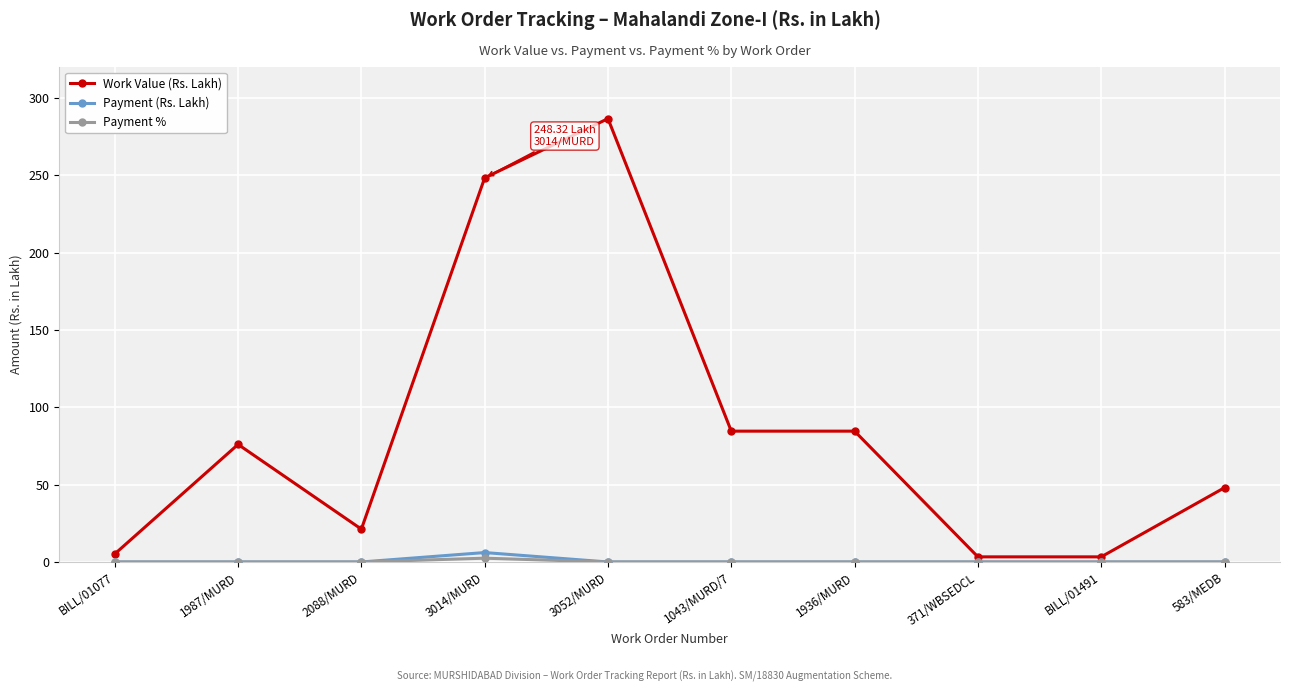

Is it true that Payment (Rs. Lakh) equals 0.0 at 371/WBSEDCL?

True